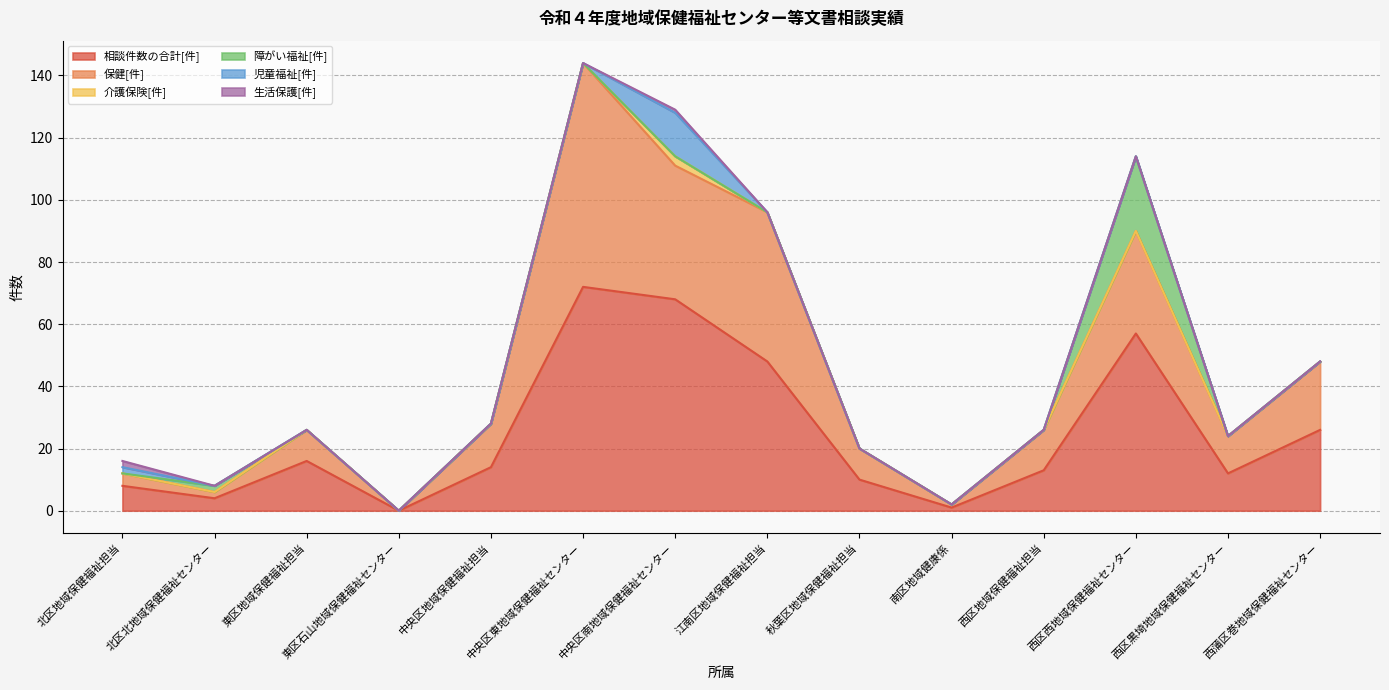

True or false: 介護保険[件] and 保健[件] cross at least once.

False